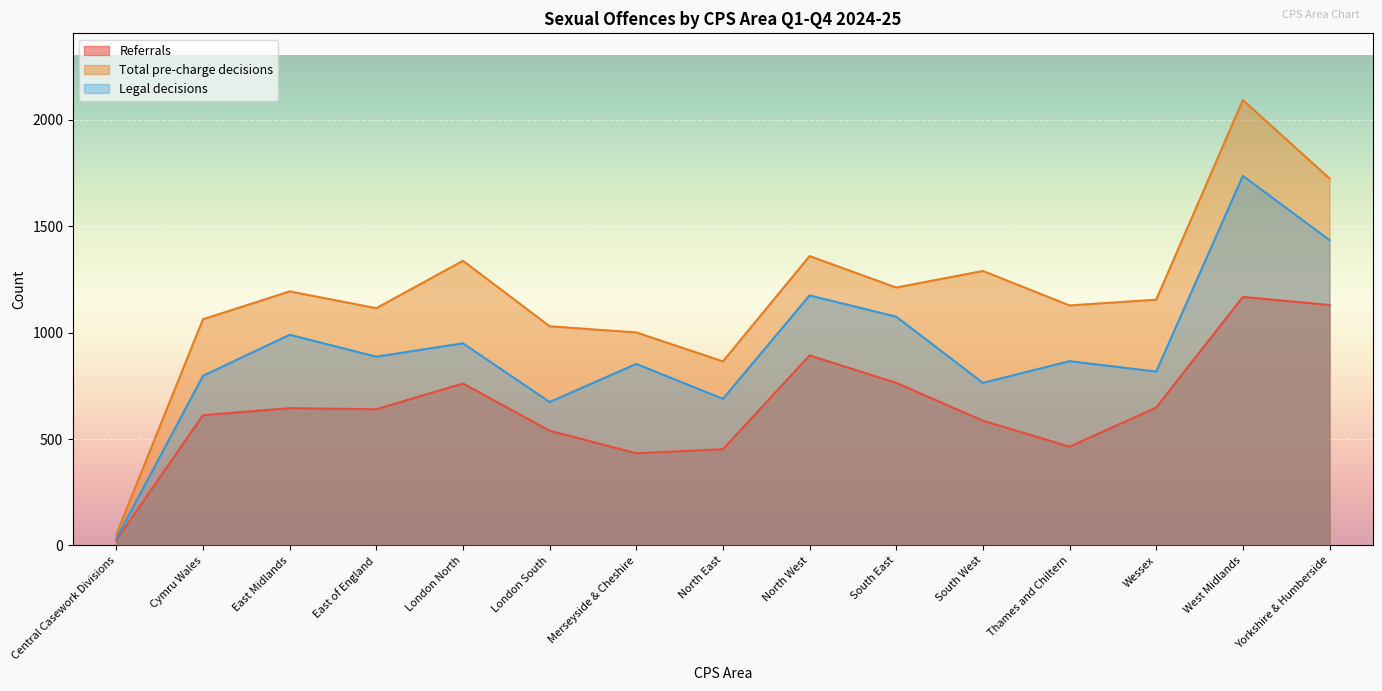

Reading left to right, transcribe all the data shown in this chart.

Referrals: Central Casework Divisions=25	Cymru Wales=612	East Midlands=645	East of England=640	London North=761	London South=539	Merseyside & Cheshire=433	North East=452	North West=893	South East=764	South West=586	Thames and Chiltern=464	Wessex=648	West Midlands=1168	Yorkshire & Humberside=1130
Total pre-charge decisions: Central Casework Divisions=52	Cymru Wales=1063	East Midlands=1194	East of England=1115	London North=1338	London South=1030	Merseyside & Cheshire=1001	North East=865	North West=1360	South East=1212	South West=1290	Thames and Chiltern=1128	Wessex=1155	West Midlands=2093	Yorkshire & Humberside=1725
Legal decisions: Central Casework Divisions=32	Cymru Wales=797	East Midlands=990	East of England=887	London North=950	London South=674	Merseyside & Cheshire=853	North East=689	North West=1175	South East=1075	South West=764	Thames and Chiltern=866	Wessex=817	West Midlands=1737	Yorkshire & Humberside=1435